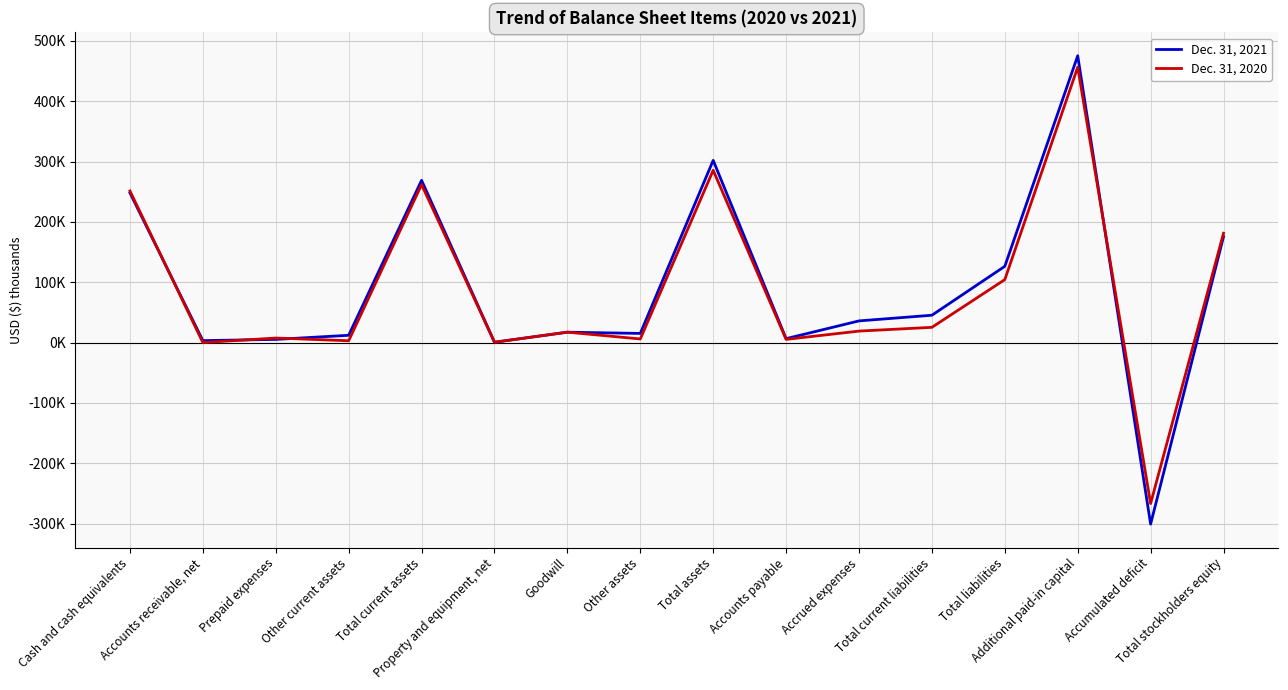

What is the label of the 6th point from the right?

Accrued expenses